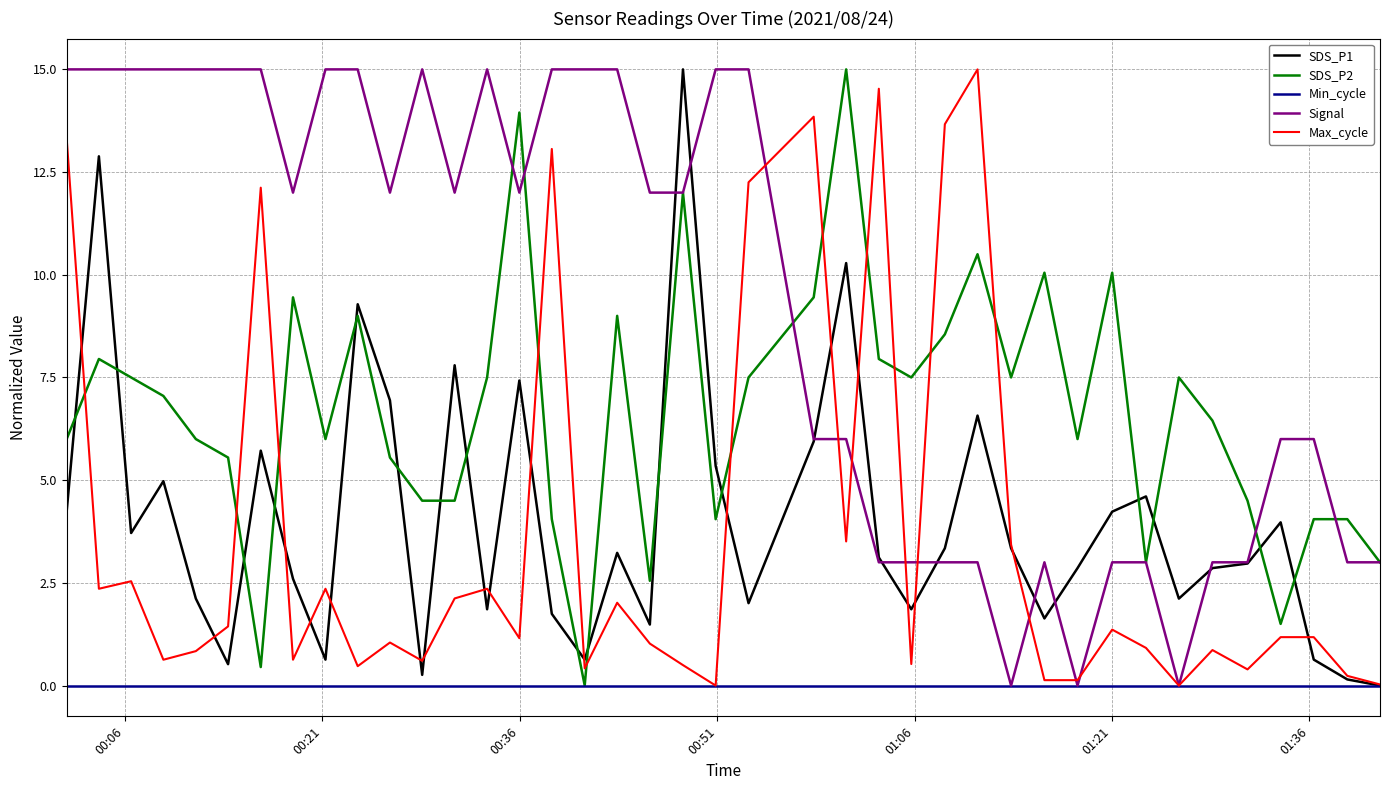

Which series has the largest total across all categories?

Signal